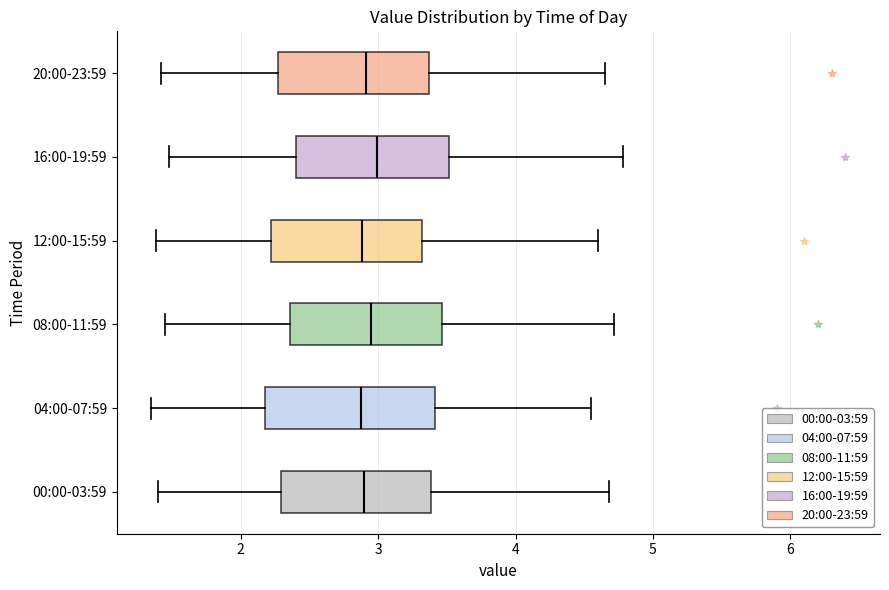

Reading bottom to top, transcribe this box plot: for each box, give where its median line is, the range the box spans, and where its two whiskers end, as read against the x-axis. The values are not printed on the chart, so give them approximately, as read against the axis.

00:00-03:59: median 2.9, box 2.3 to 3.4, whiskers 1.4 to 4.7
04:00-07:59: median 2.9, box 2.2 to 3.4, whiskers 1.4 to 4.6
08:00-11:59: median 3.0, box 2.4 to 3.5, whiskers 1.5 to 4.7
12:00-15:59: median 2.9, box 2.2 to 3.3, whiskers 1.4 to 4.6
16:00-19:59: median 3.0, box 2.4 to 3.5, whiskers 1.5 to 4.8
20:00-23:59: median 2.9, box 2.3 to 3.4, whiskers 1.4 to 4.7